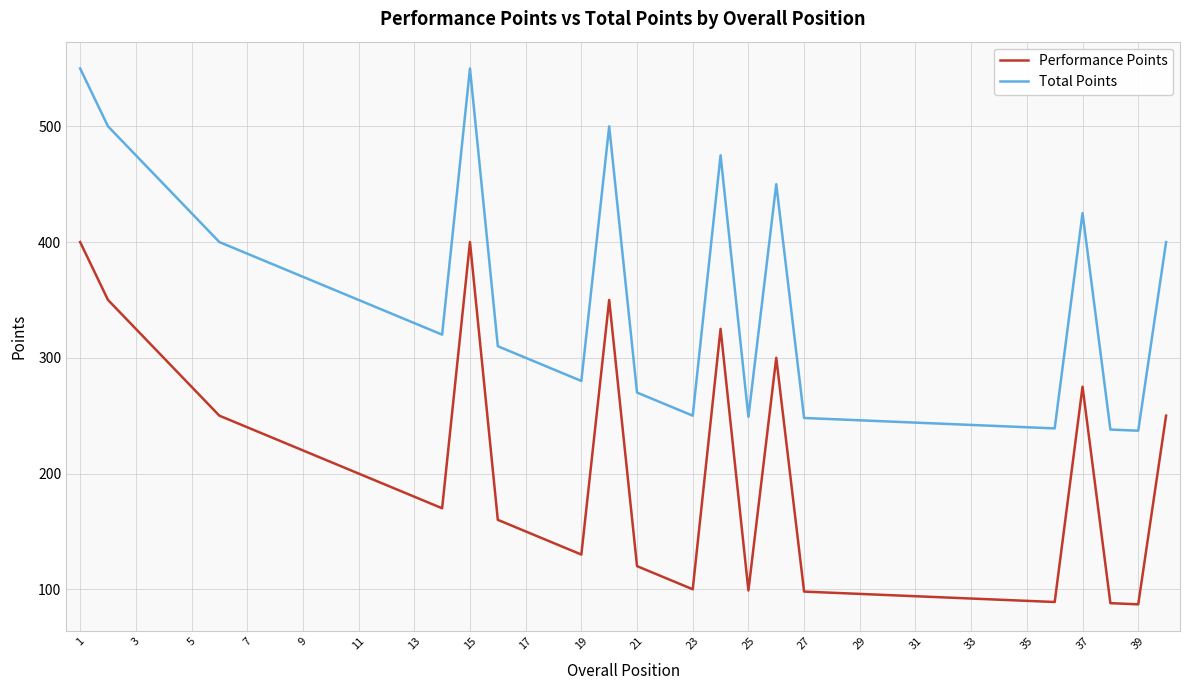

Rank the series by their maximum value, from lowest to highest.

Performance Points, Total Points